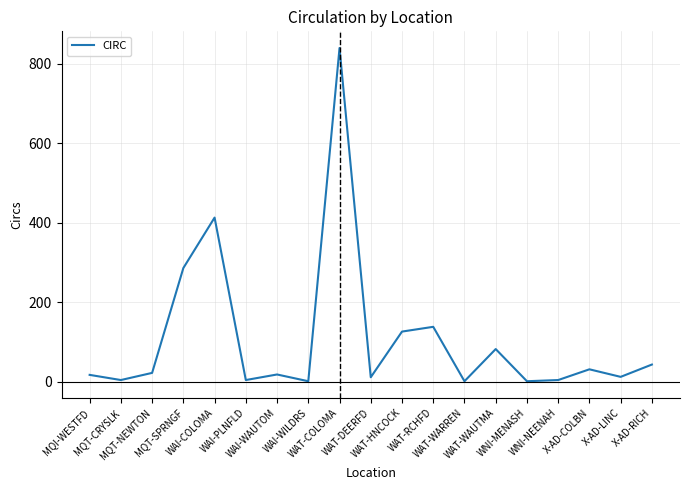

How many lines are shown in the chart?

1